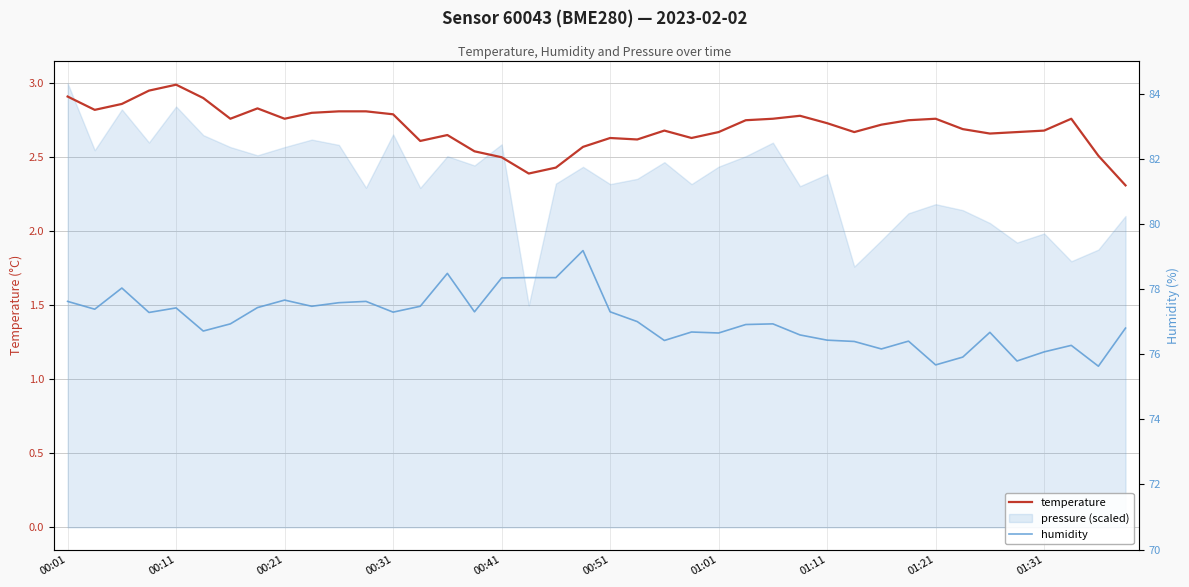

The value of temperature at 00:01 is 2.9. True or false?

True